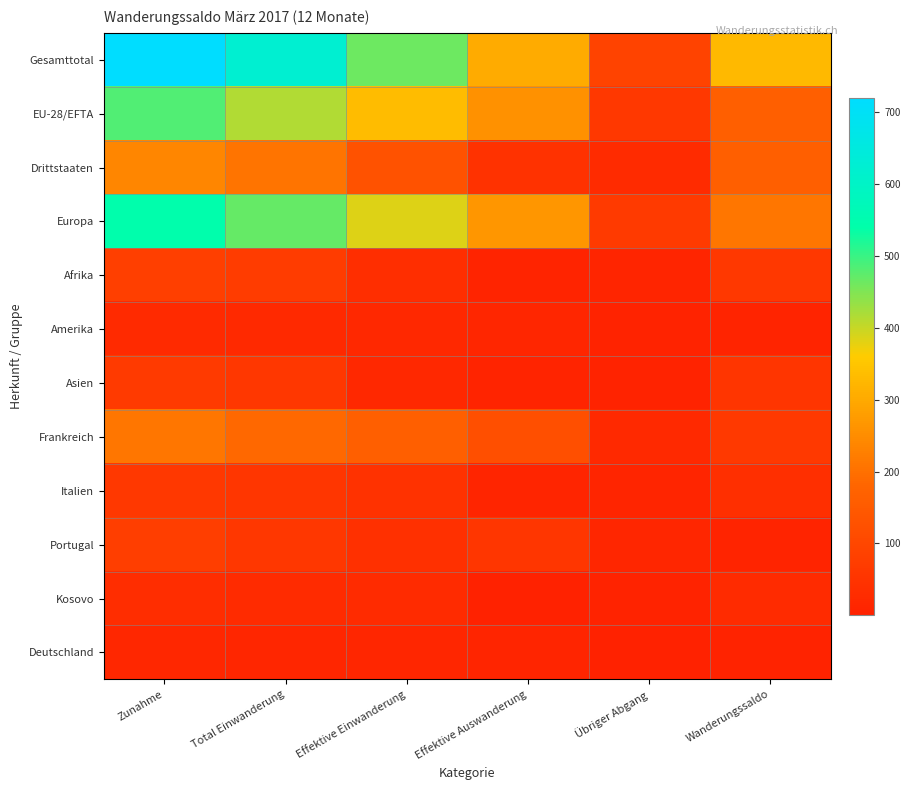

Rank the series by their maximum value, from highest to lowest.

Gesamttotal, Europa, EU-28/EFTA, Drittstaaten, Frankreich, Afrika, Portugal, Asien, Italien, Kosovo, Amerika, Deutschland